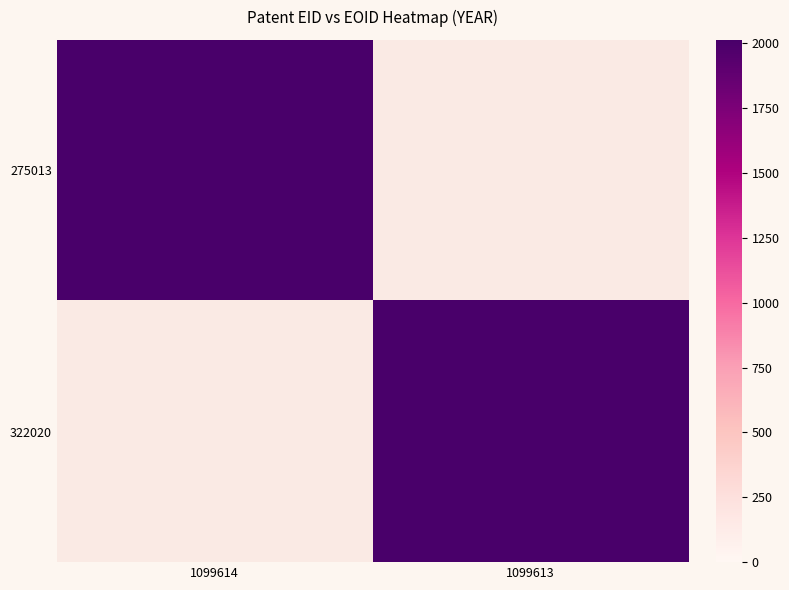

What is the difference between the 275013 values at 1099613 and 1099614?

2013